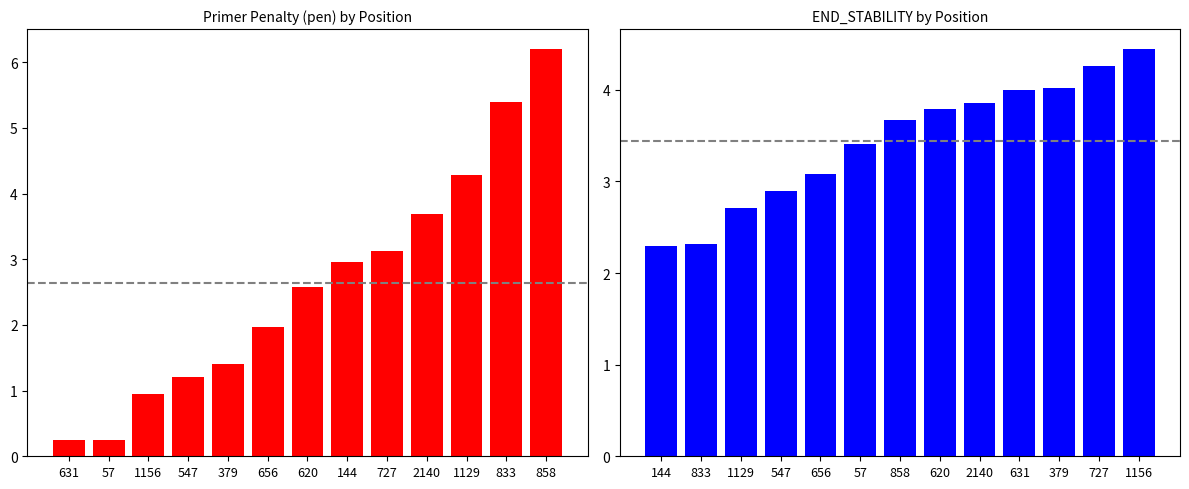

What is the total value across all series at 2140?

7.7